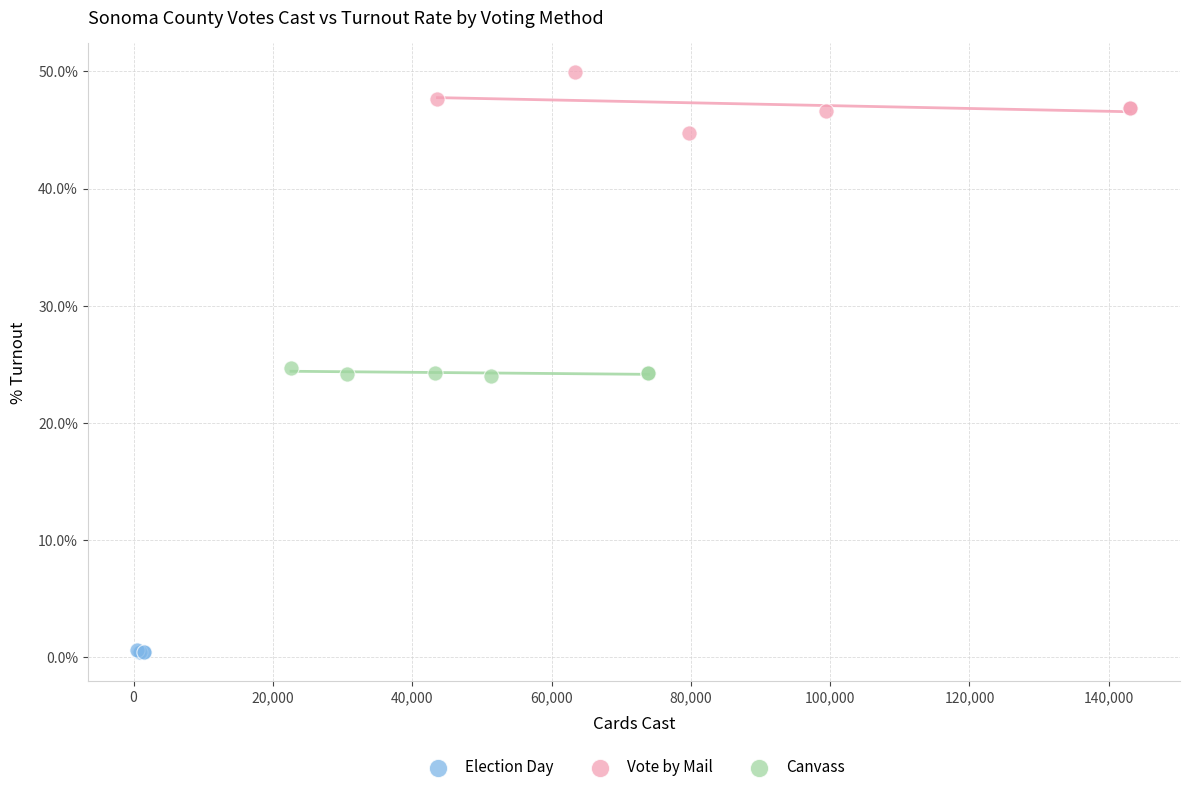

Which series contains the highest Y value?

Vote by Mail